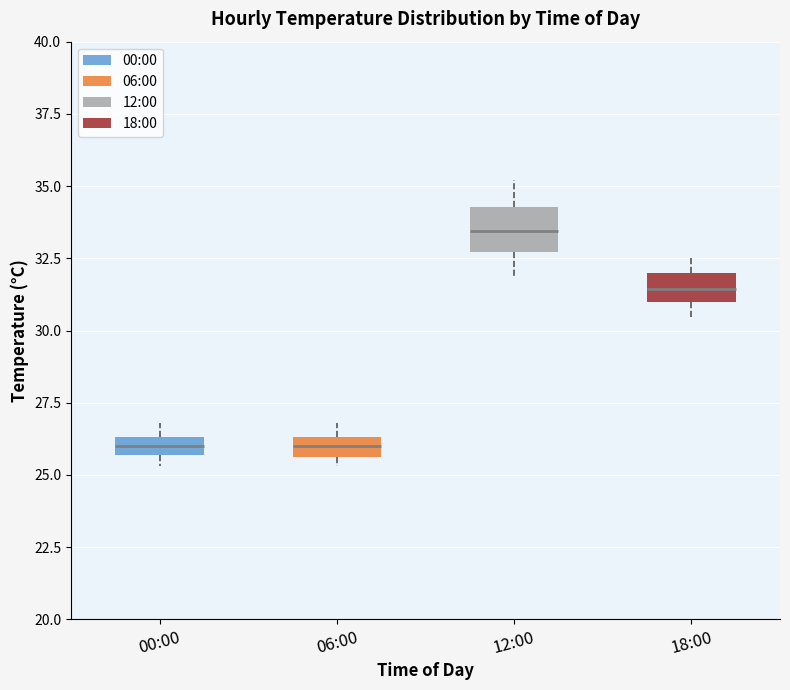

Which box is the tallest, from its lower edge to its upper edge?

12:00